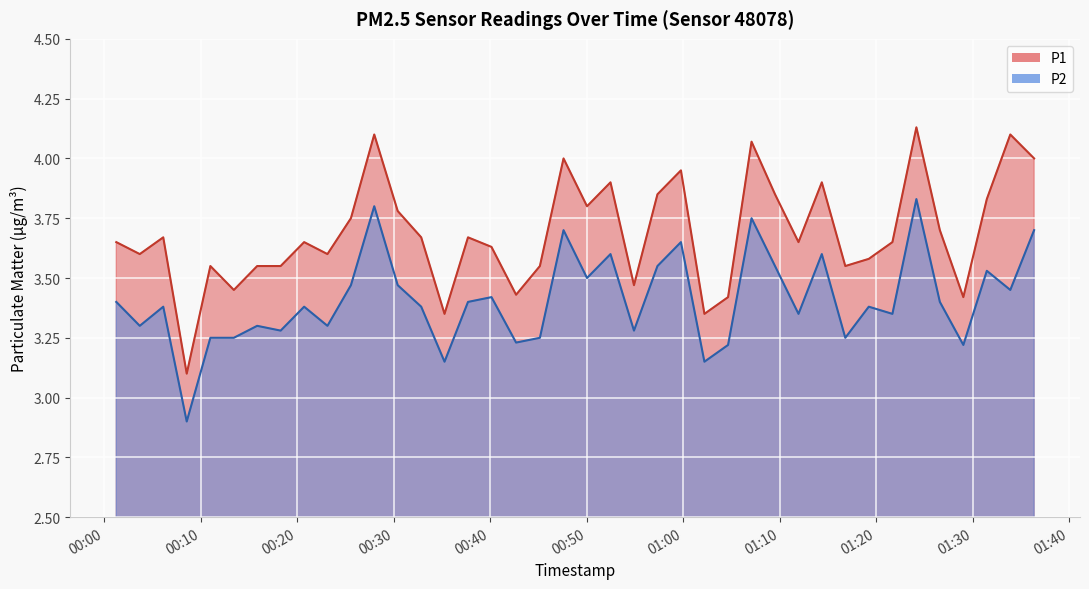

True or false: P1 and P2 intersect in this chart.

False